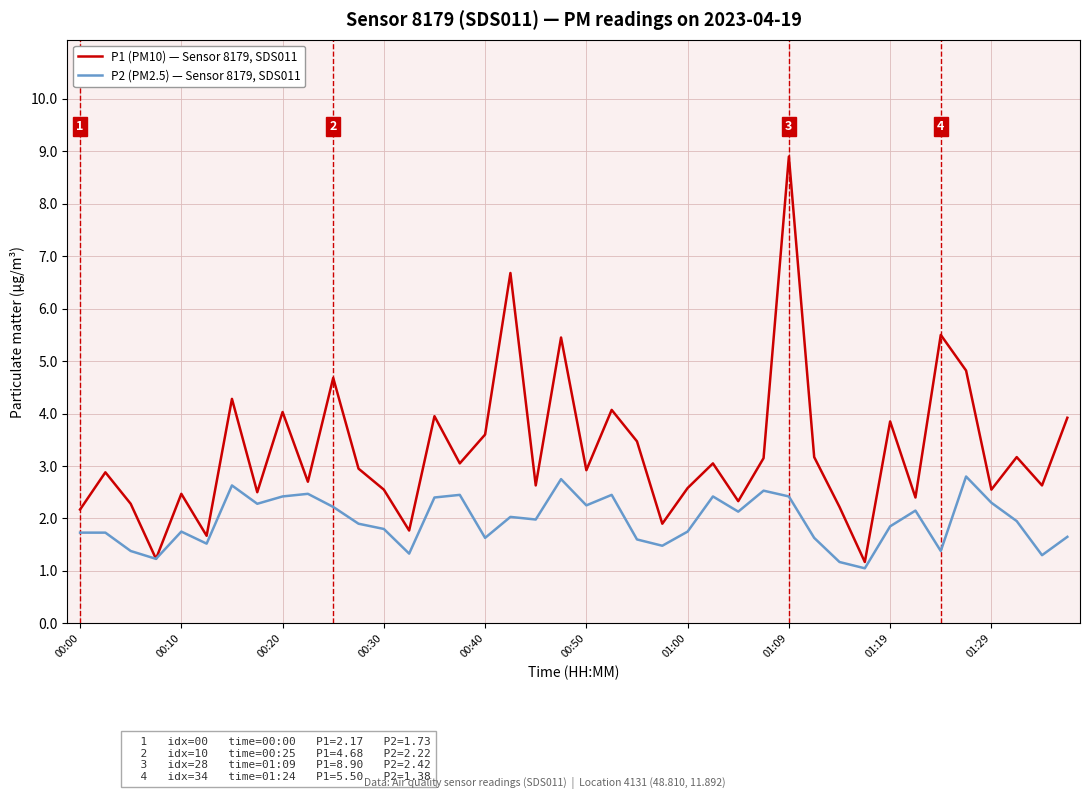

What is the smallest value displayed?

1.1